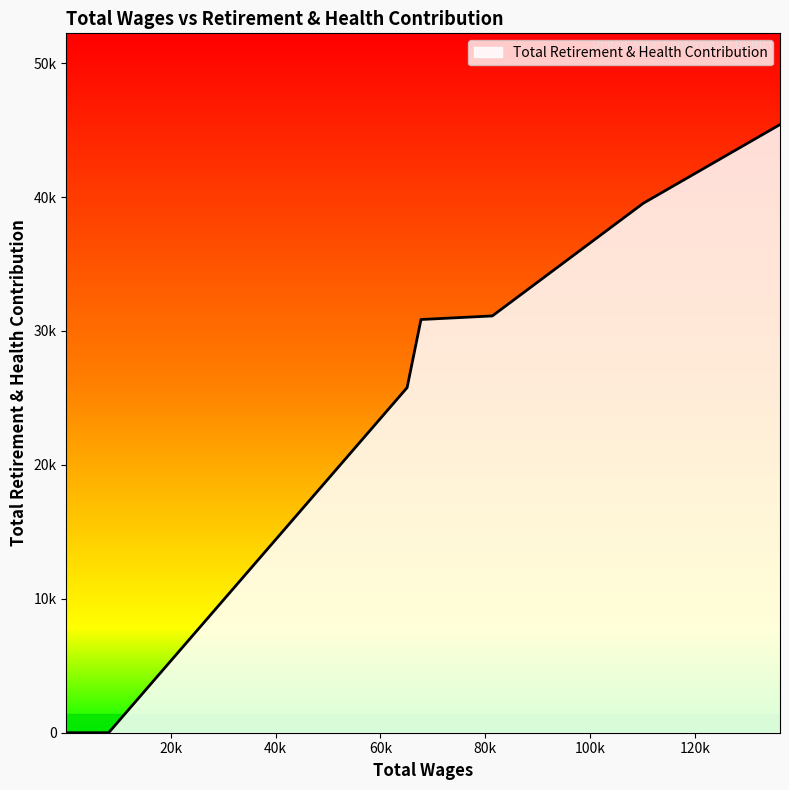

Does the chart display data point markers on the line(s)?

No